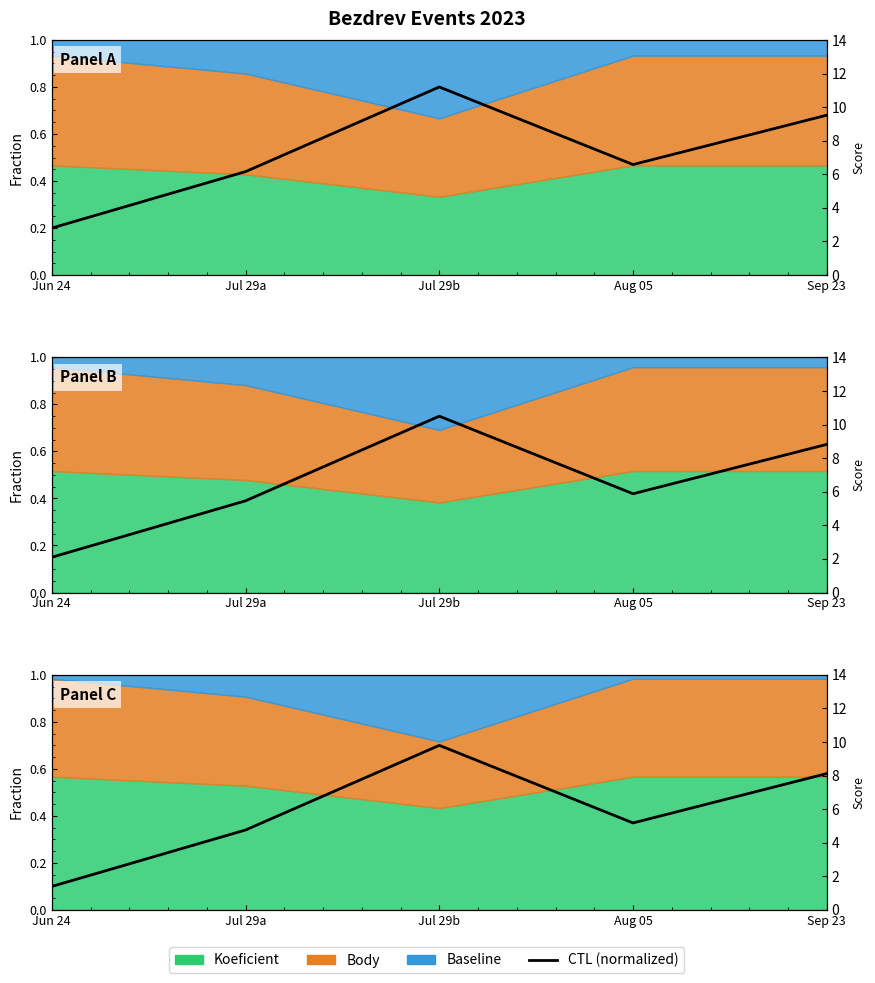

How many points are higher than both their immediate neighbors (excluding endpoints)?

1